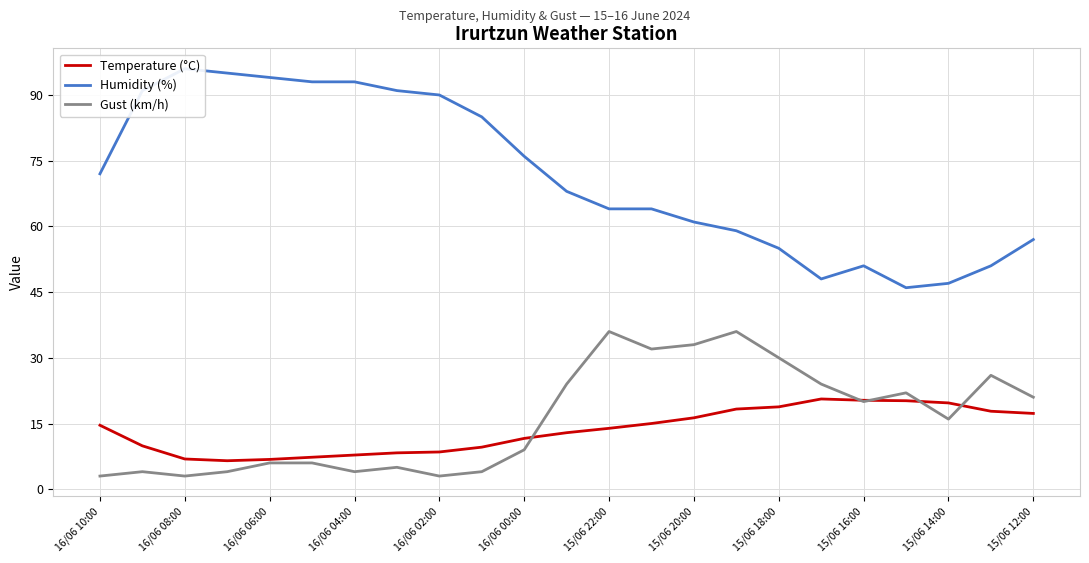

How many categories are shown in the chart?

23